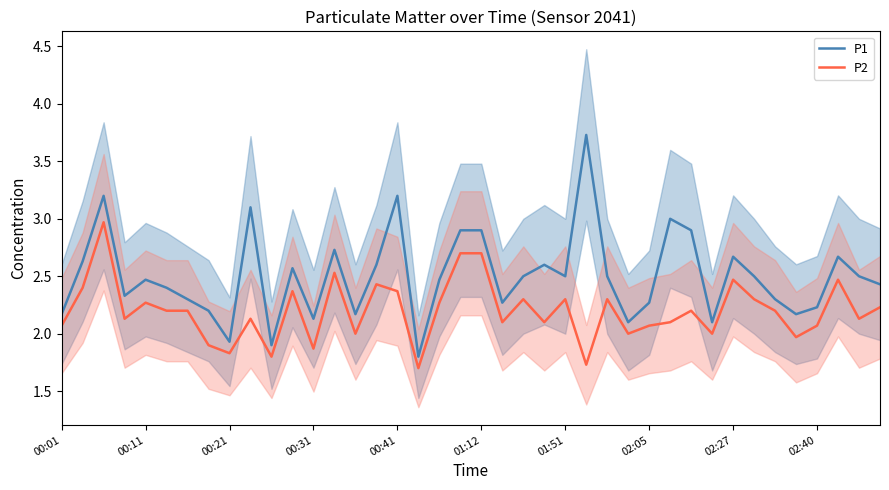

True or false: P1 and P2 cross at least once.

False